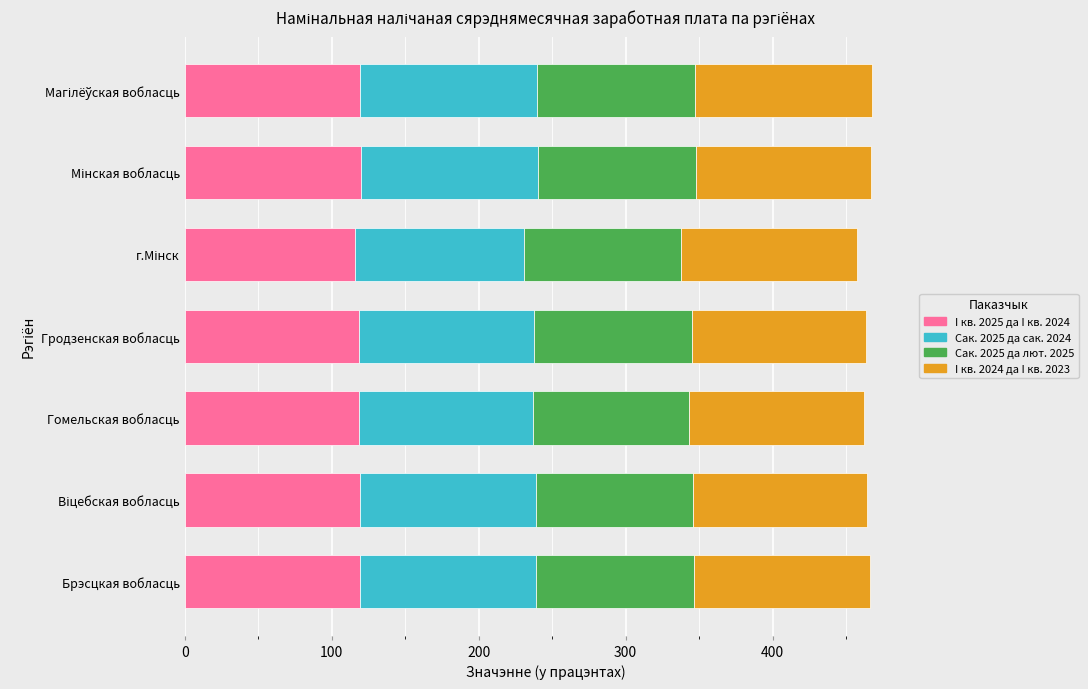

The I кв. 2025 да I кв. 2024 series shows 71.5 at Гомельская вобласць. True or false?

False